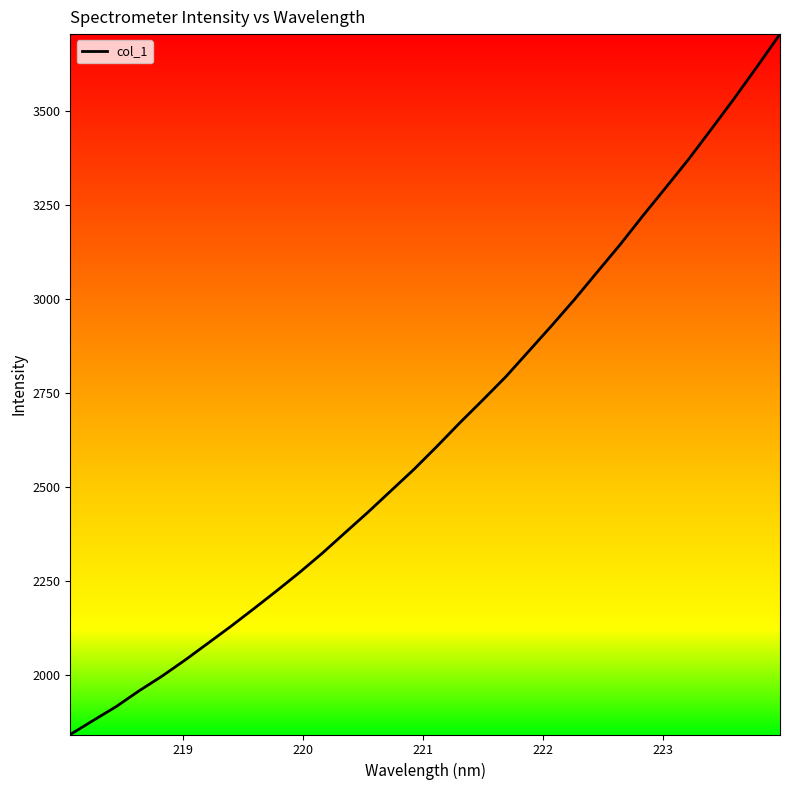

What is the difference between the maximum and minimum values?

1862.9